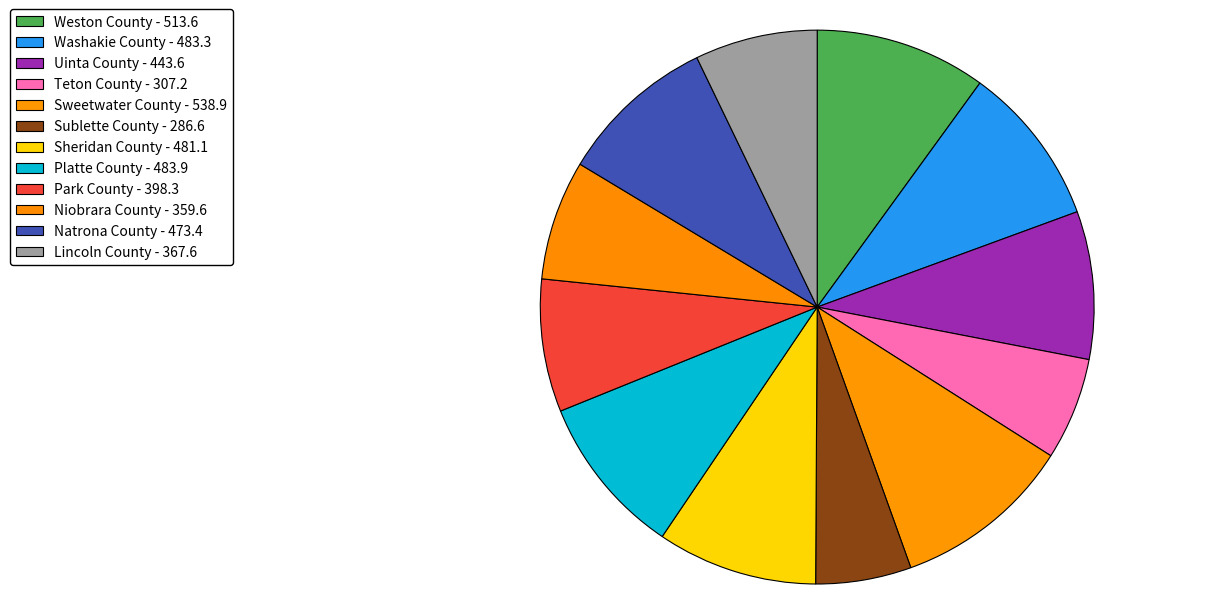

How many segments does this pie chart have?

12